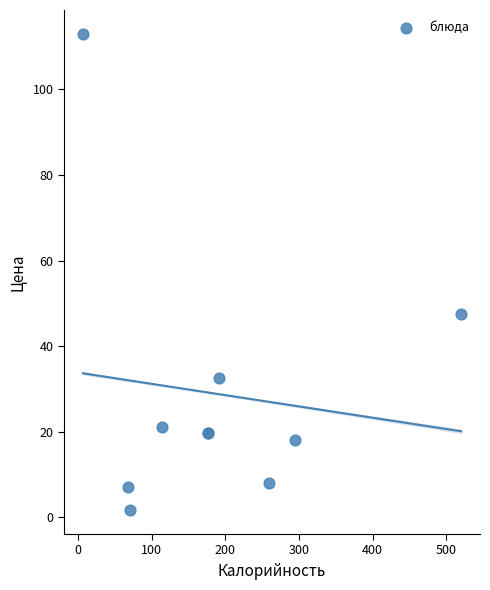

What Y value in the scatter plot is closest to 57?

47.5